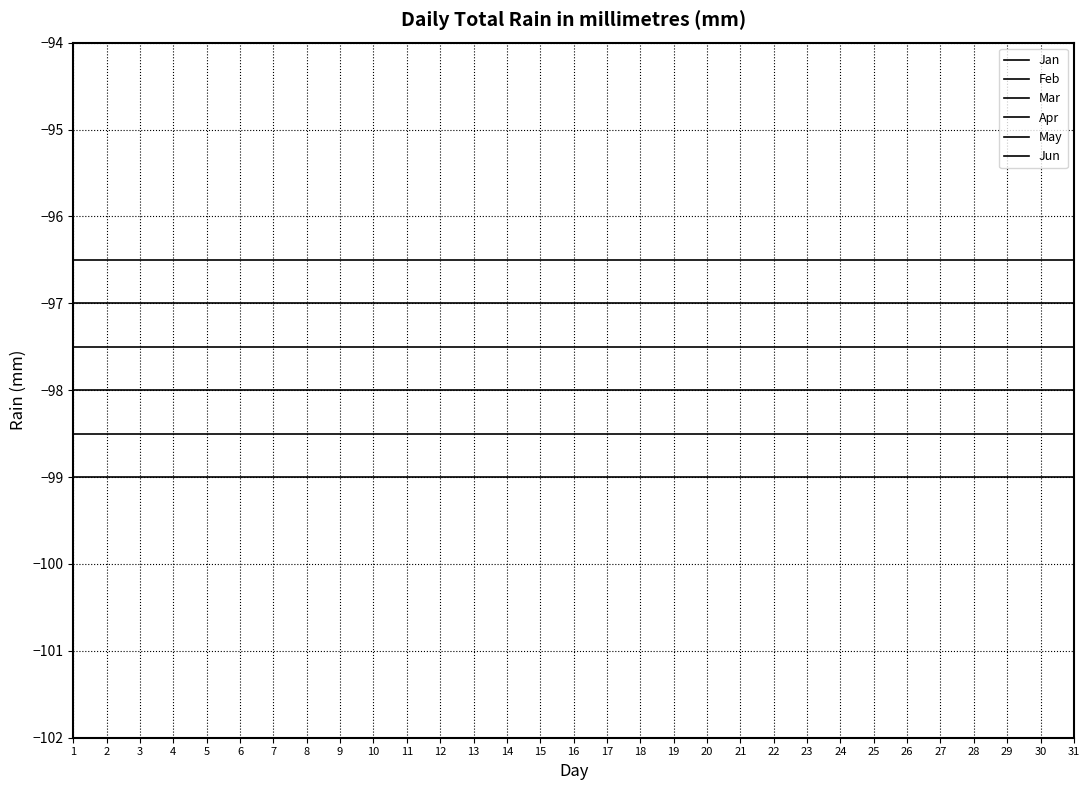

Does the chart have visible grid lines?

Yes